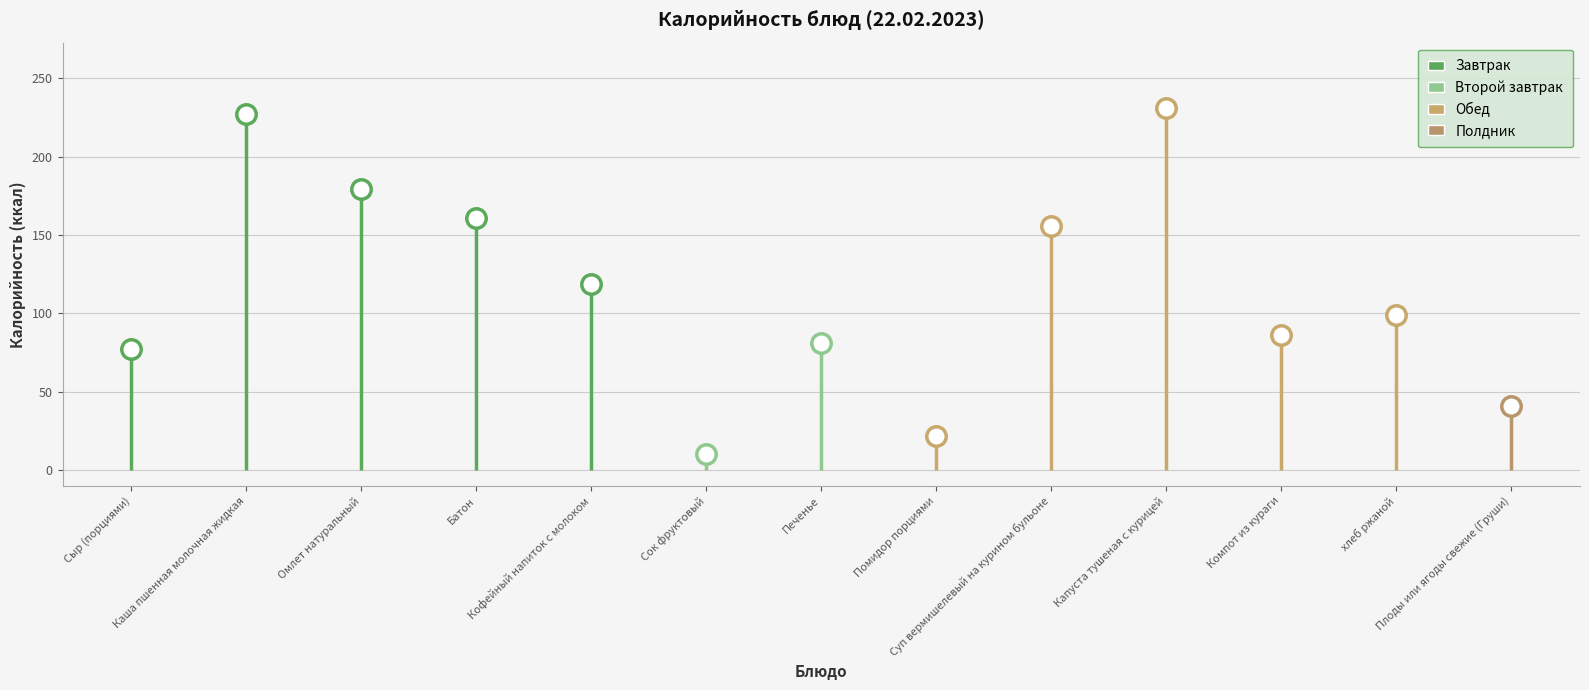

What is the maximum value shown in the chart?

231.0